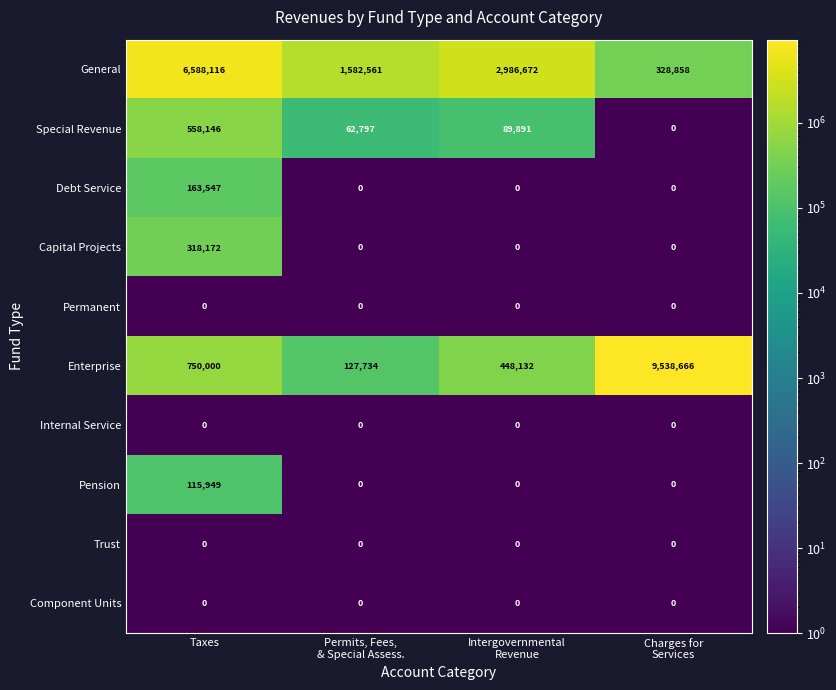

At how many categories does at least one series exceed 9488157?

1